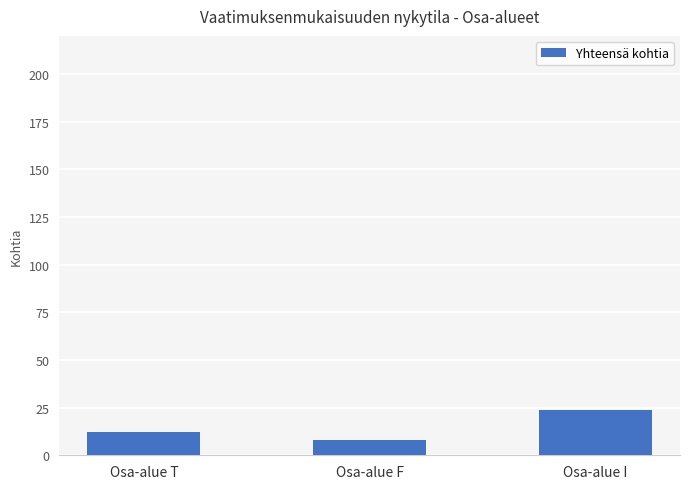

At which category does the chart reach its peak across all series?

Osa-alue I